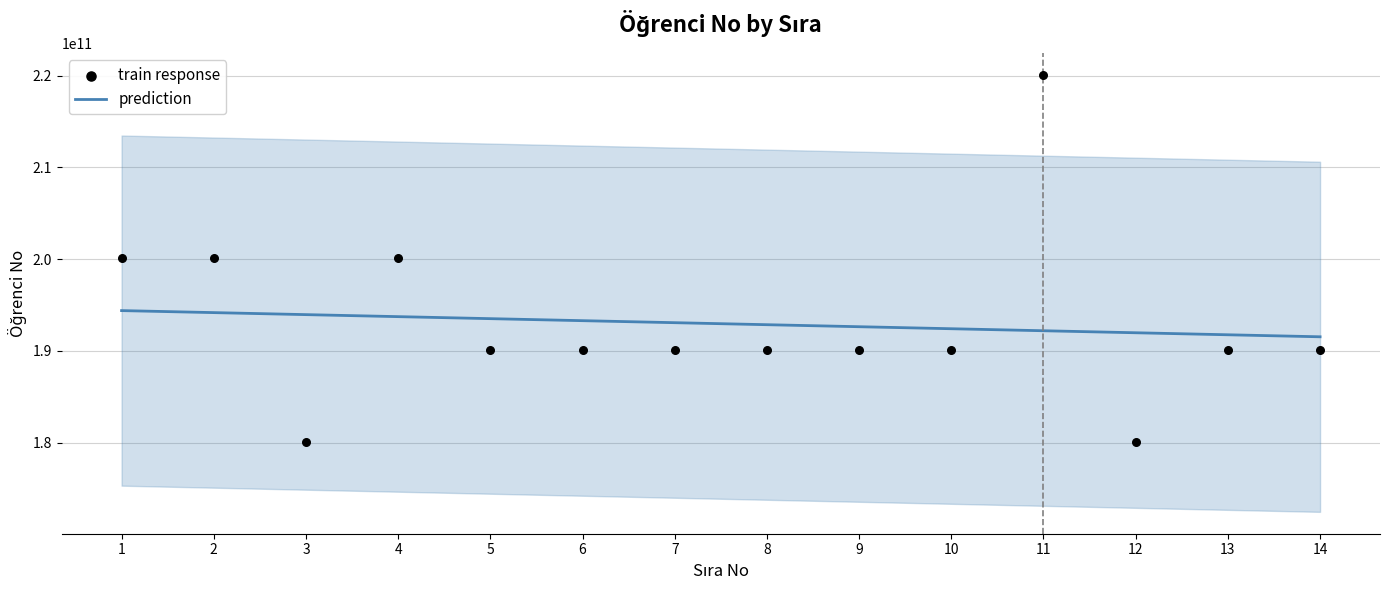

What is the change in value from 6 to 14?

+11999916